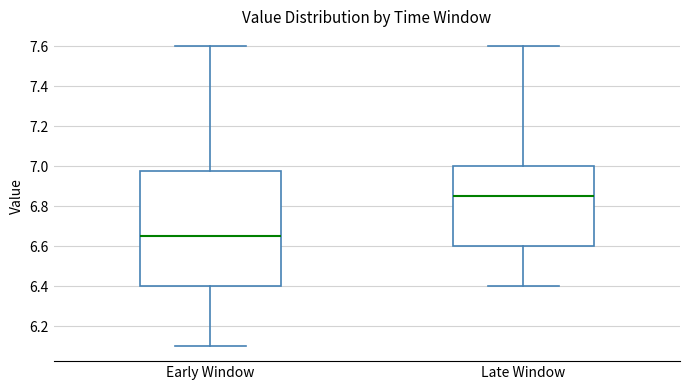

Where does the median line of the box for Early Window sit on the y-axis? The values are not printed on the chart, so give them approximately, as read against the axis.

6.66